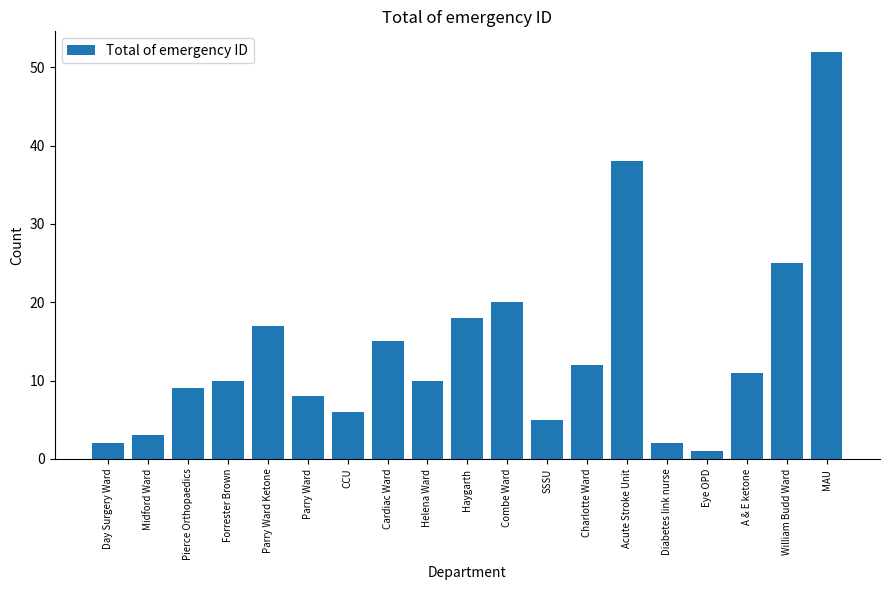

What is the difference between the second highest and minimum values?

37